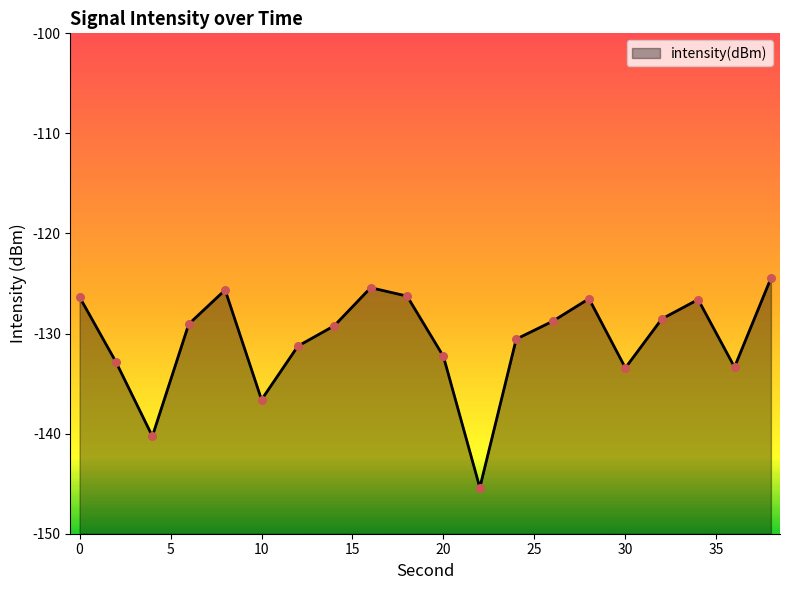

Between 10 and 34, which is larger?

34